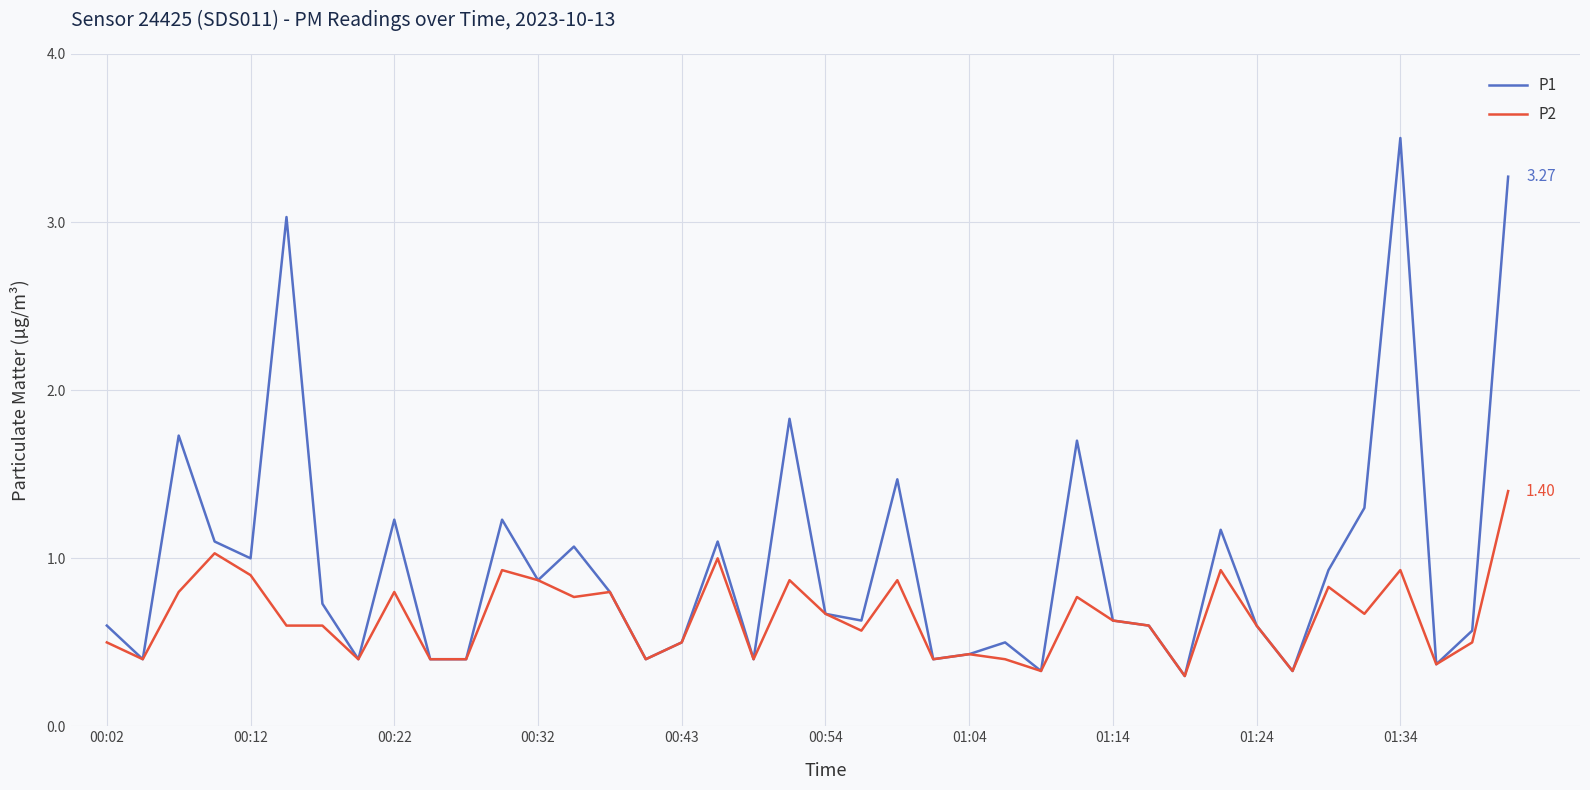

Rank the series by their maximum value, from lowest to highest.

P2, P1